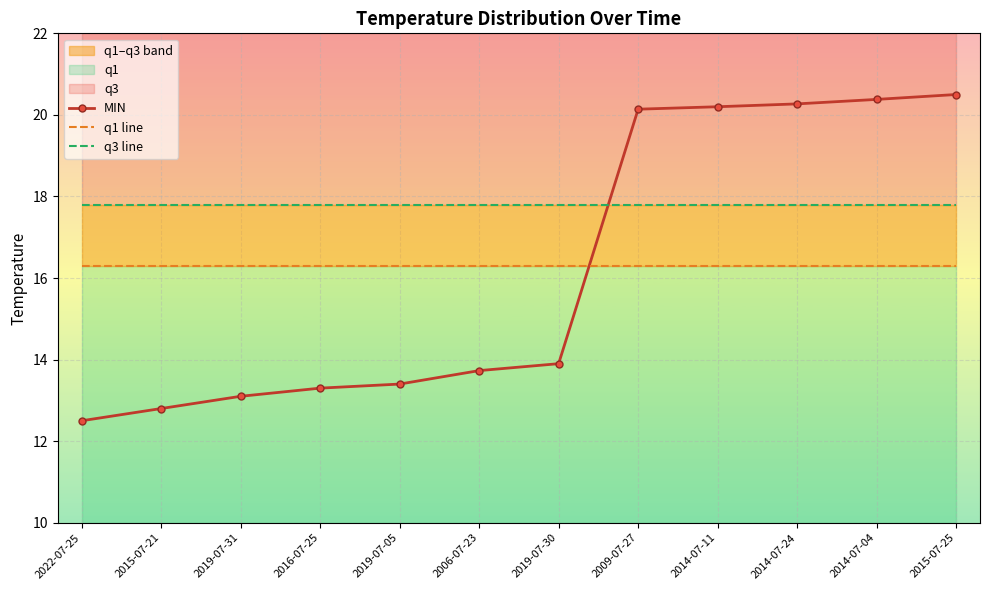

What is the minimum value for MIN?

12.5